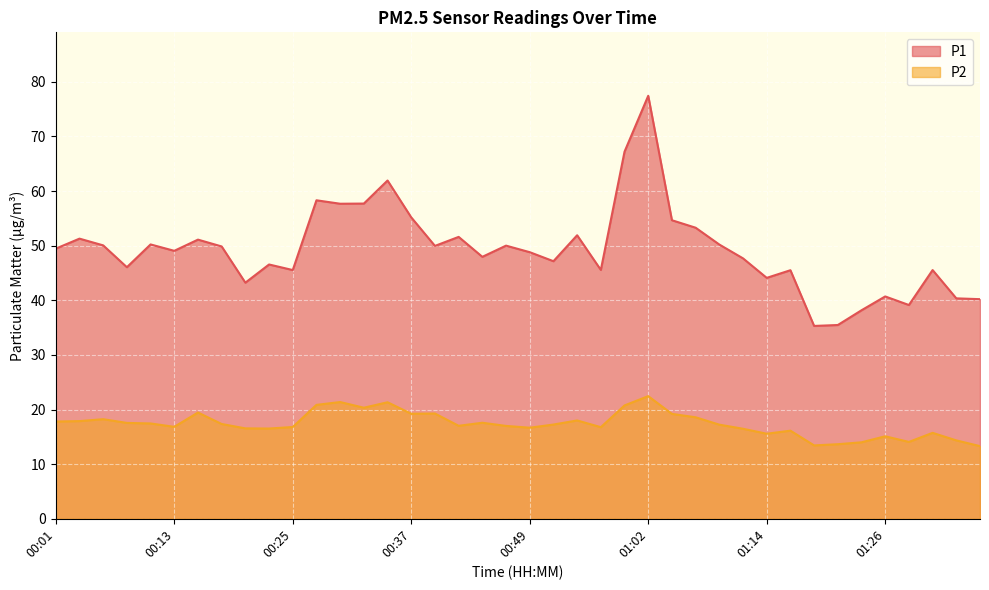

Which category has the highest value in the P1 series?

01:02